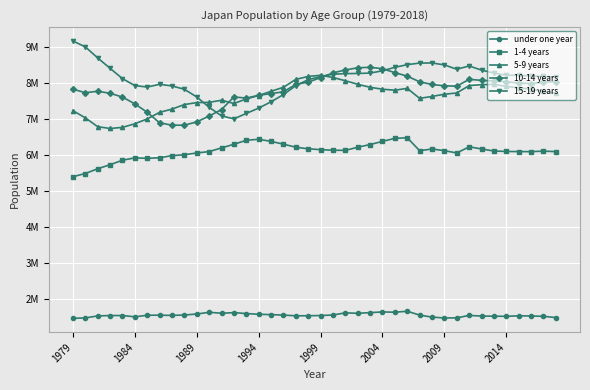

Which category has the lowest value in the 1-4 years series?

1979